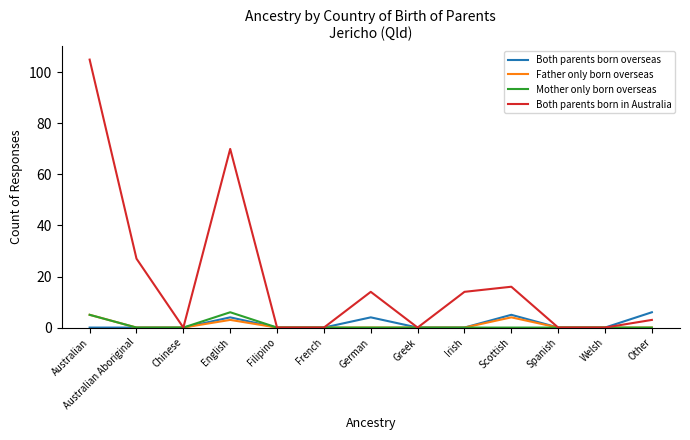

The value of Both parents born overseas at Greek is 0. True or false?

True